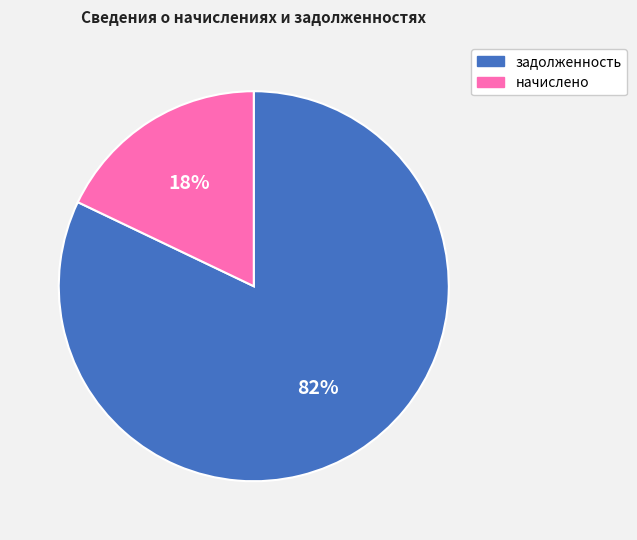

The начислено slice represents 18% of the pie. True or false?

True